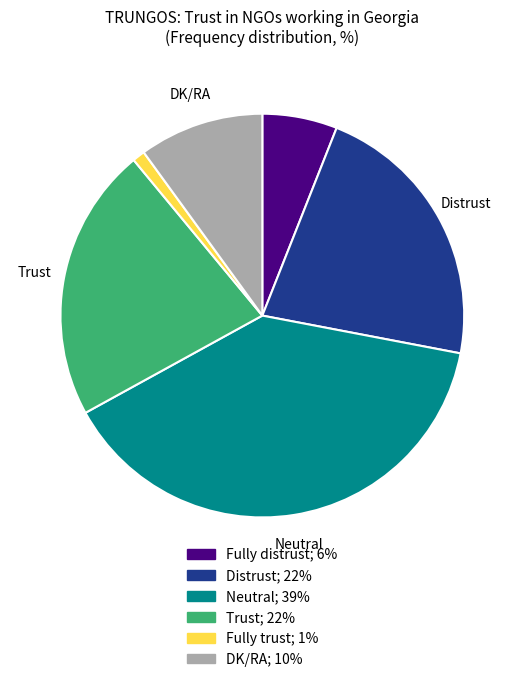

Which category has the biggest portion of the pie?

Neutral